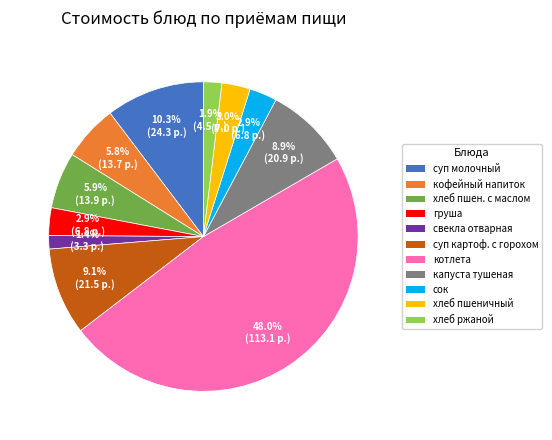

How many slices are in this pie chart?

11